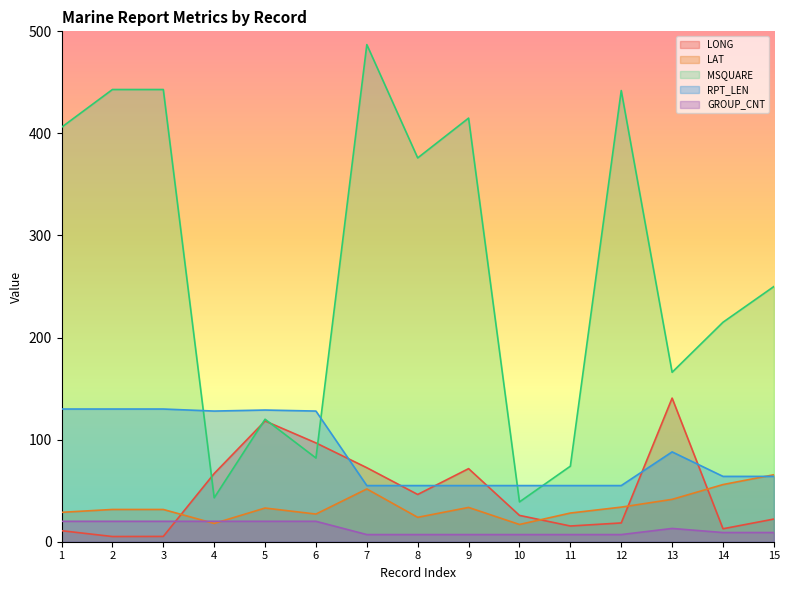

At how many categories does at least one series exceed 332?

7